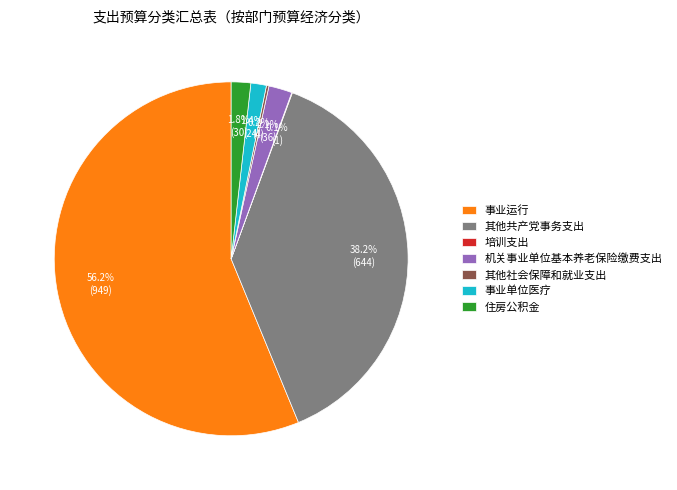

To the nearest percent, what is the difference between the largest and smallest slice percentages?

56%